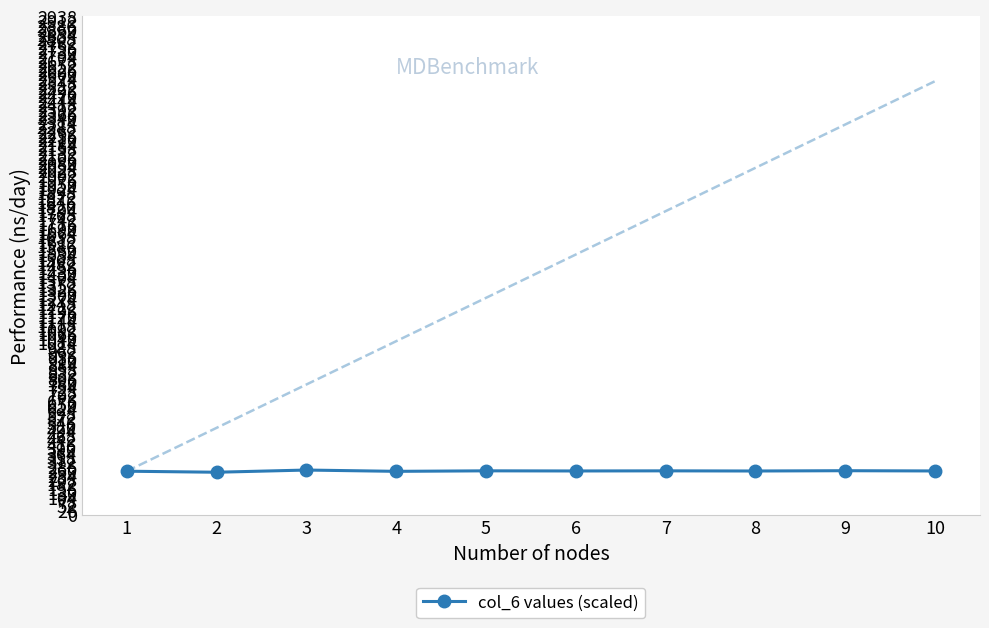

The chart shows a value of 161.9 at 4. True or false?

False